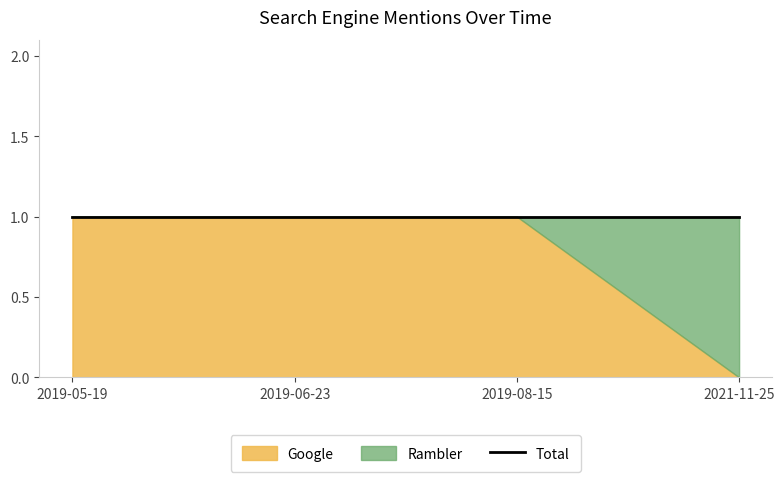

Reading right to left, extract all data points from this chart.

Google: 0	1	1	1
Rambler: 1	0	0	0